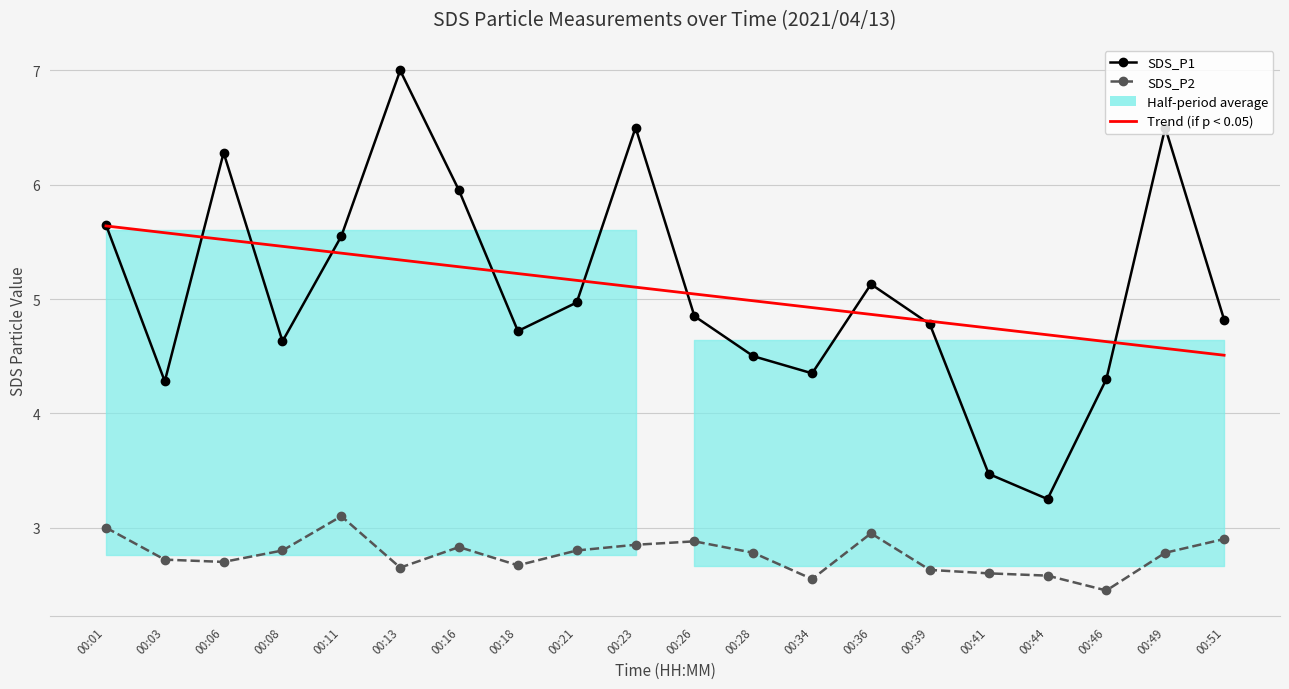

What is the value of the Trend (SDS_P1) point at the 3rd from the left?

5.5